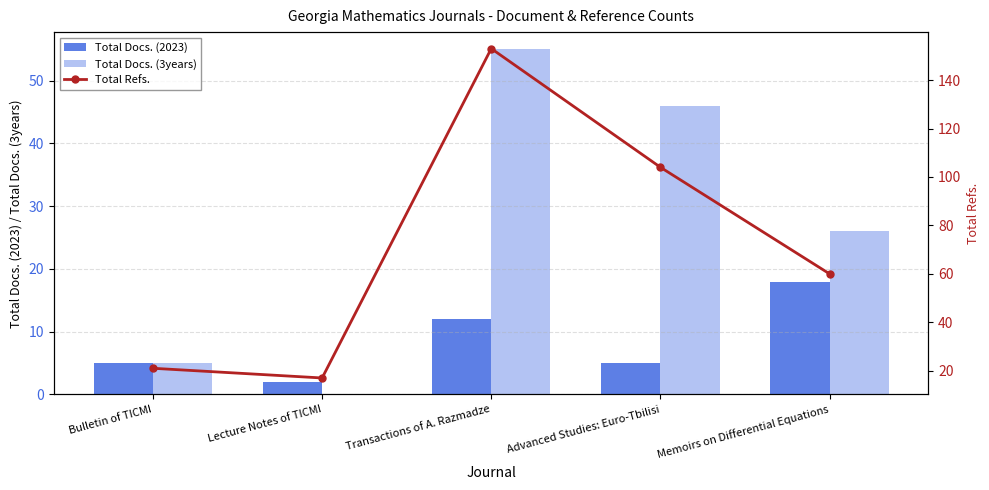

Is it true that Total Docs. (2023) equals 5 at Advanced Studies: Euro-Tbilisi?

True